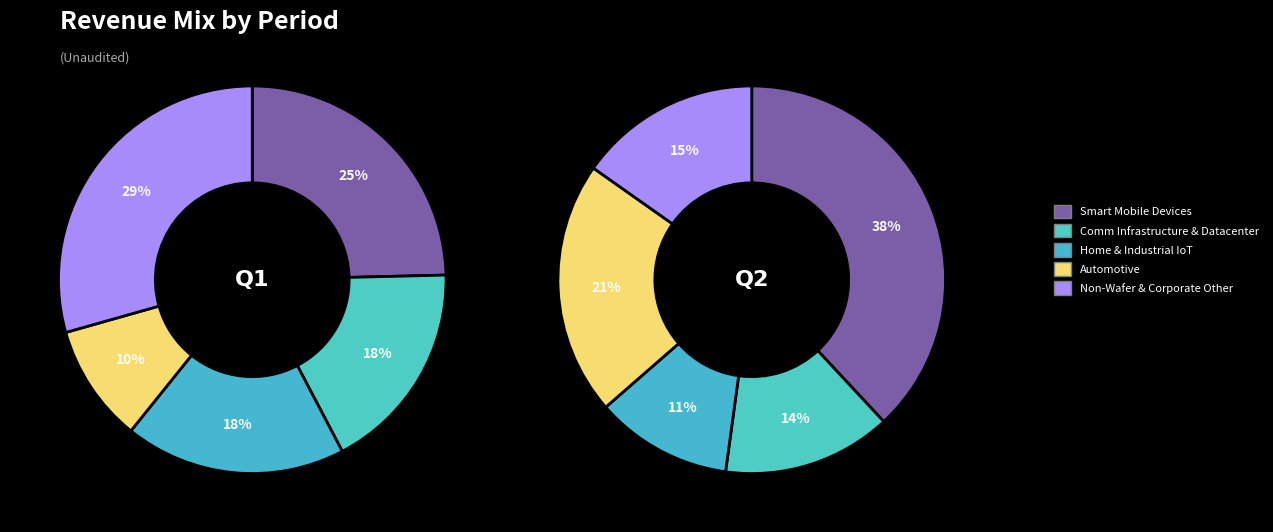

Is there a majority slice in this chart?

No